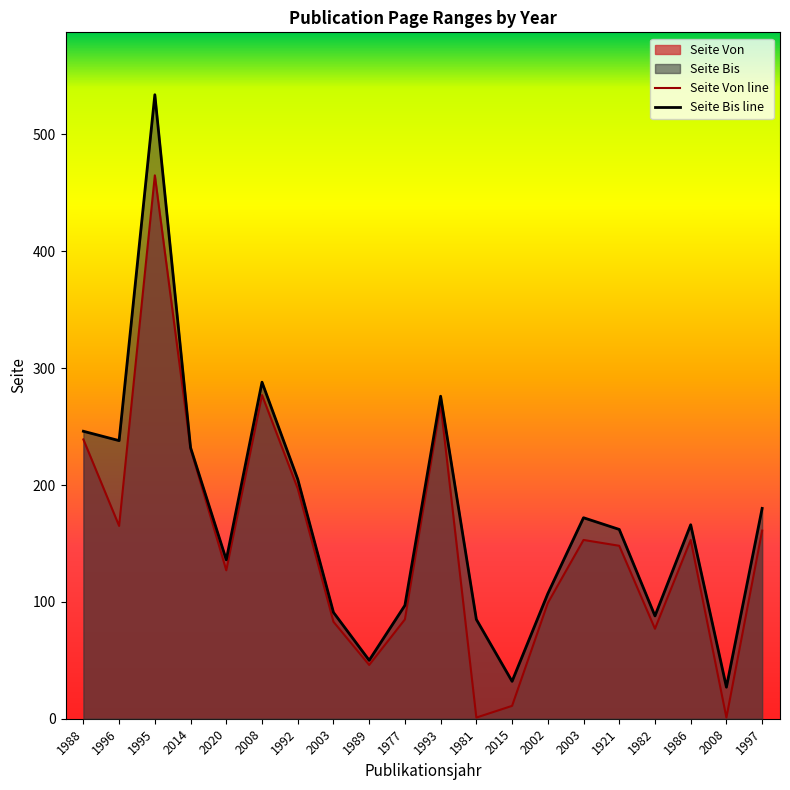

List the series in order of their peak value, lowest first.

Seite Von line, Seite Bis line